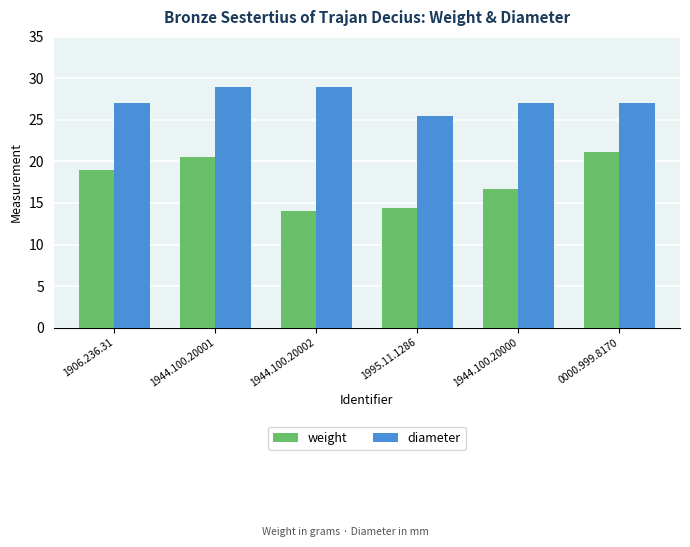

What value does the weight series have at 1944.100.20002?

14.0